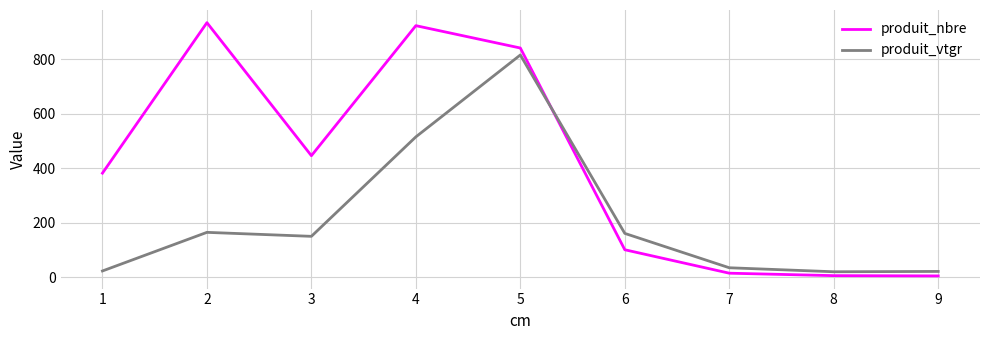

What is the maximum value shown in the chart?

934.0